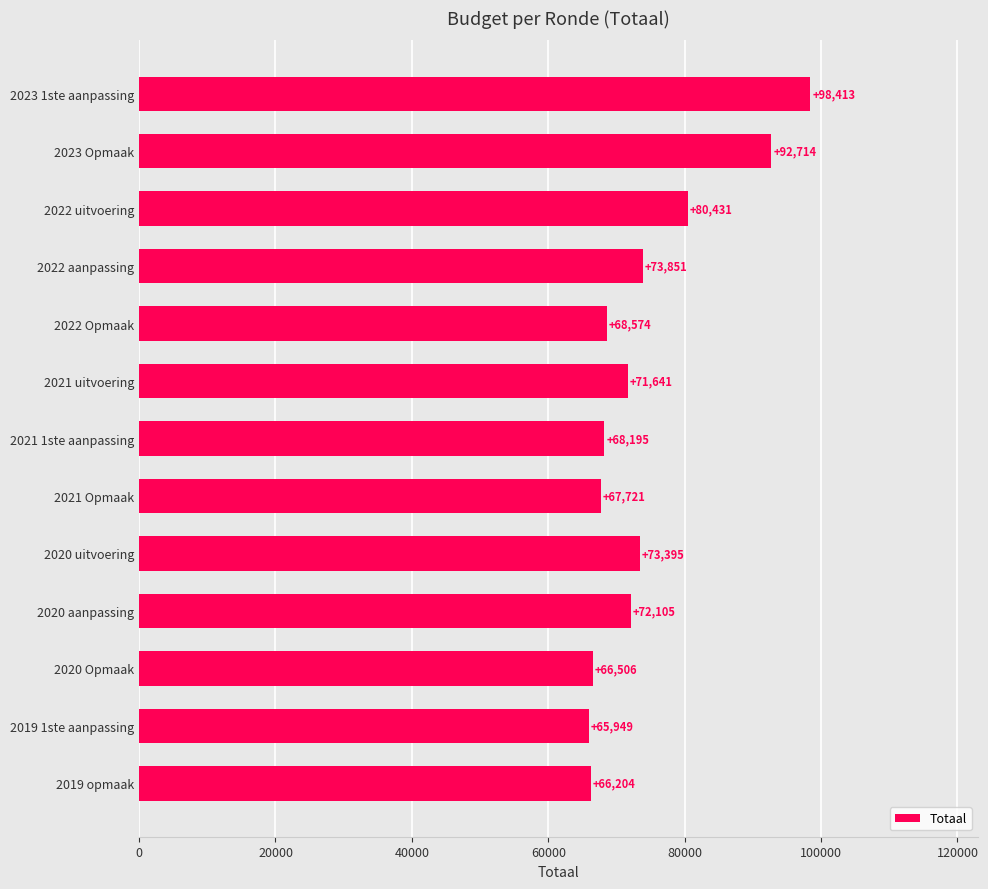

What is the sum of all values?

965699